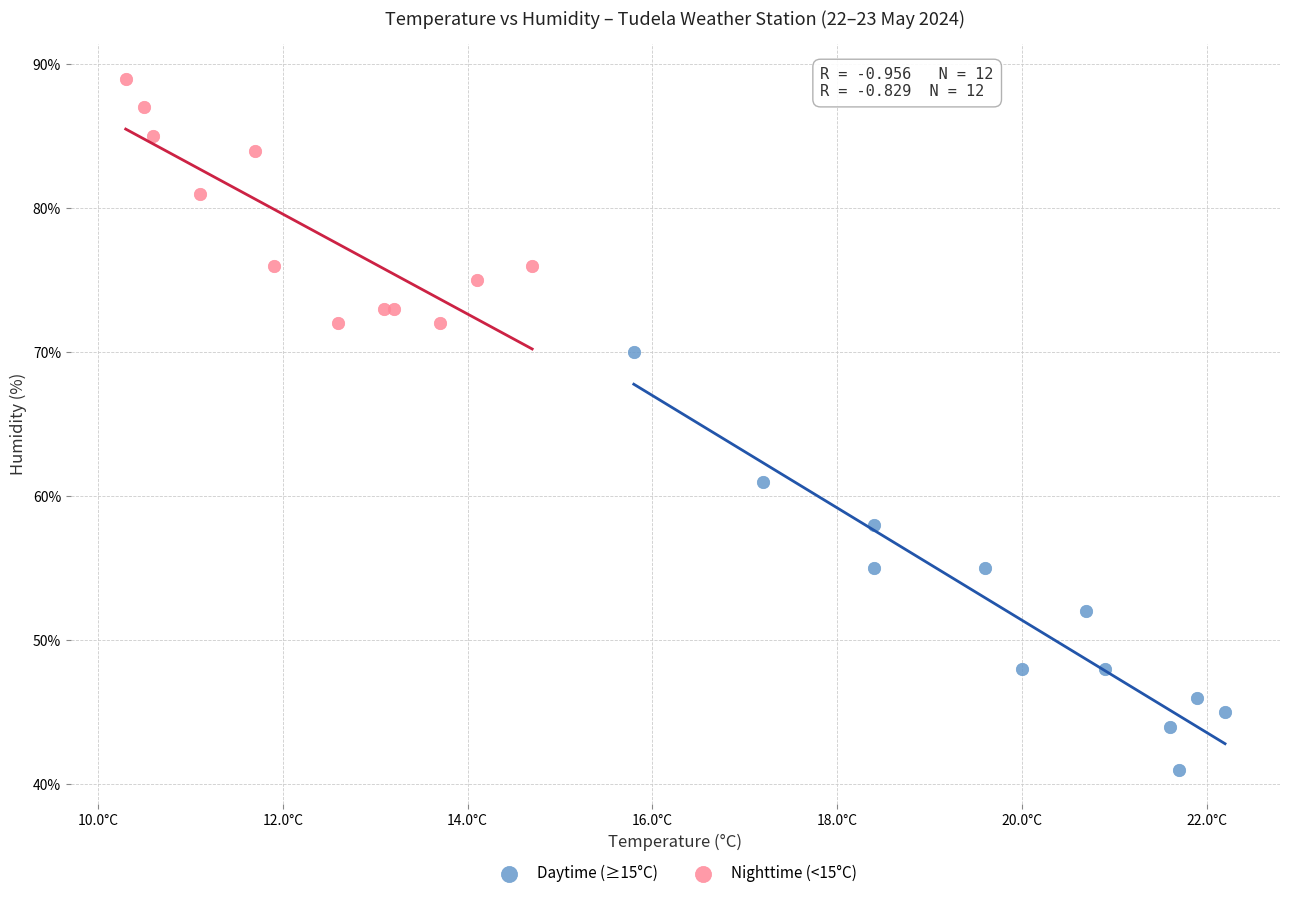

Which series has the widest spread of Y values?

Daytime (≥15°C)